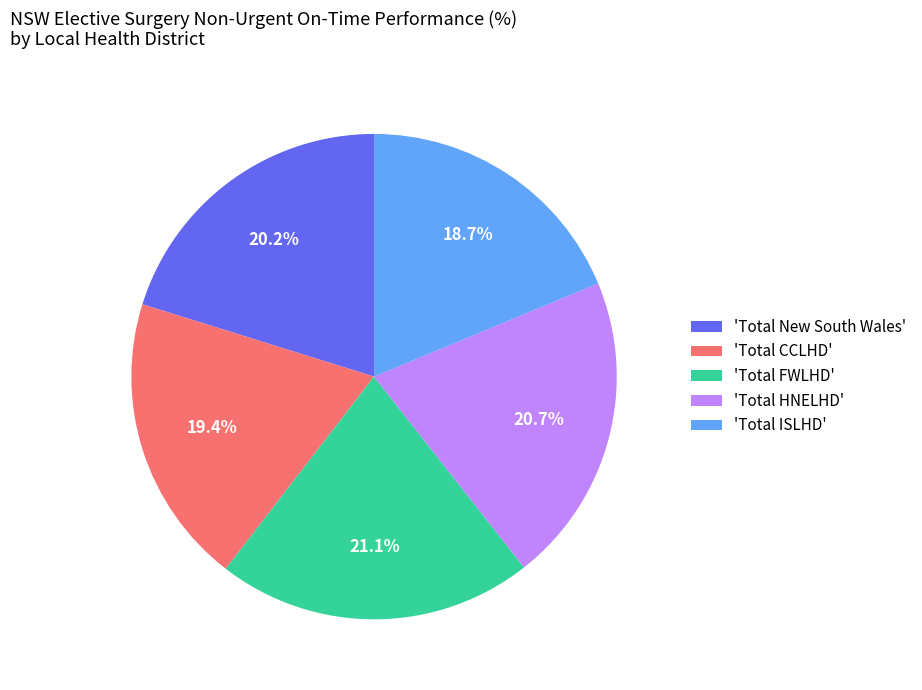

What is the smallest slice in the pie chart?

'Total ISLHD'